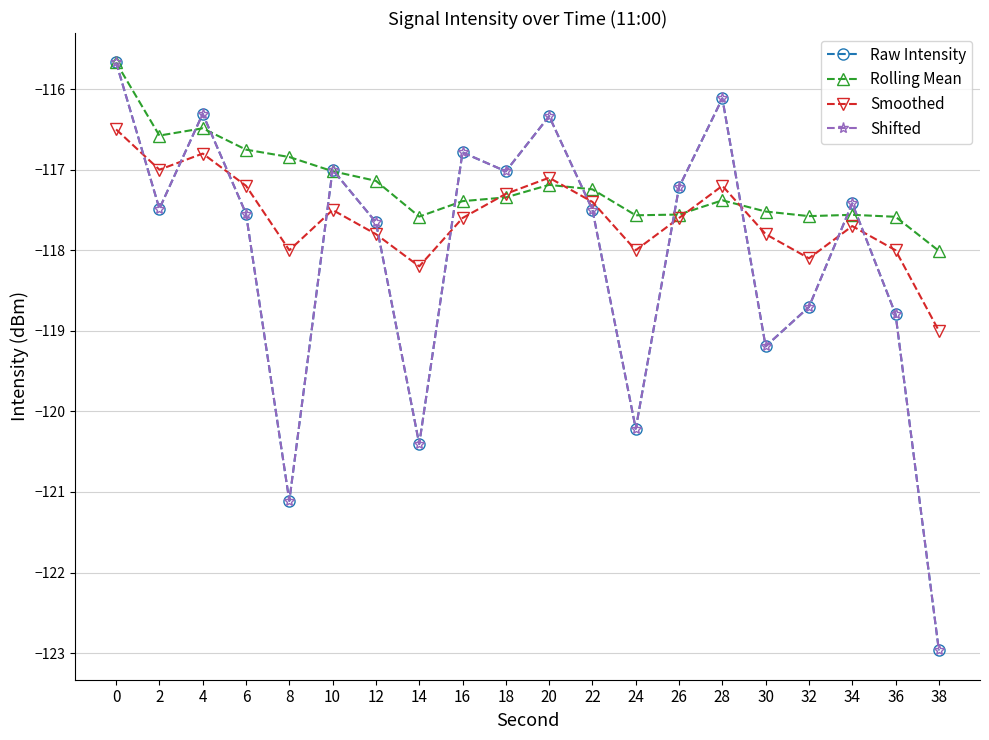

How many distinct data groups are displayed?

4